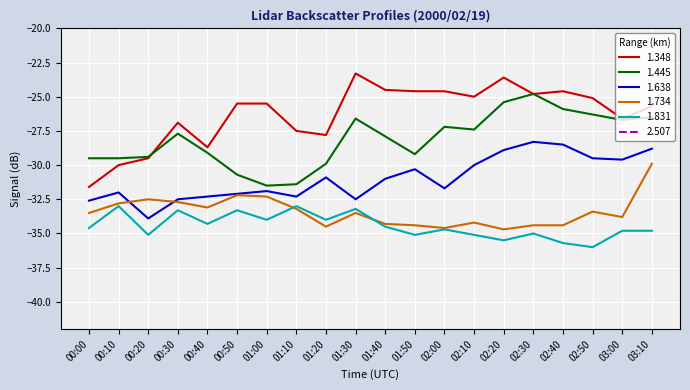

Where is the first local maximum for 1.734?

00:20